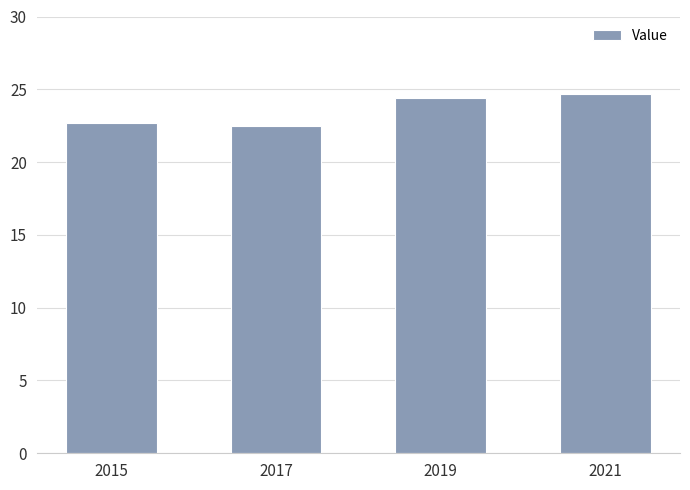

Which has a higher value, 2021 or 2015?

2021